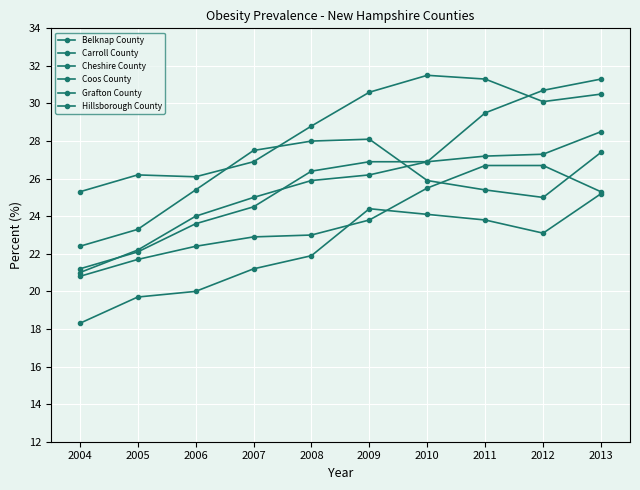

How many data points in Belknap County are less than 26?

5